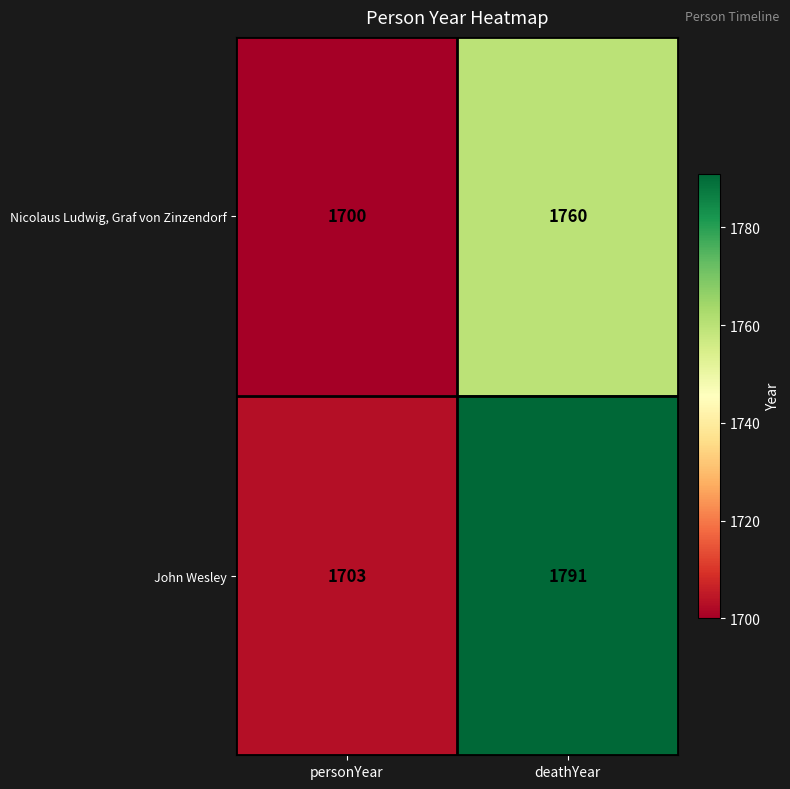

Which series has the largest total across all categories?

John Wesley